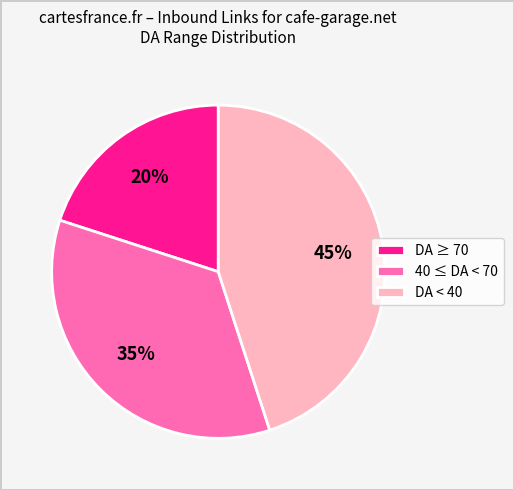

True or false: DA ≥ 70 accounts for 8% of the total.

False